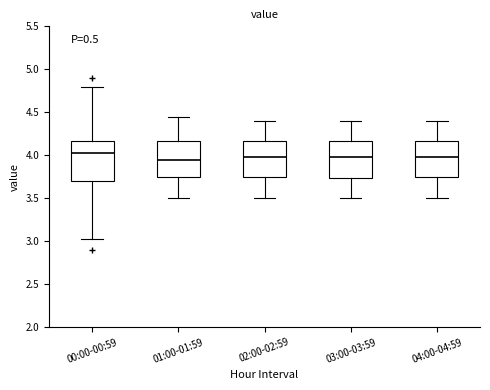

Where does the upper whisker of the box for 01:00-01:59 end on the y-axis? The values are not printed on the chart, so give them approximately, as read against the axis.

4.45